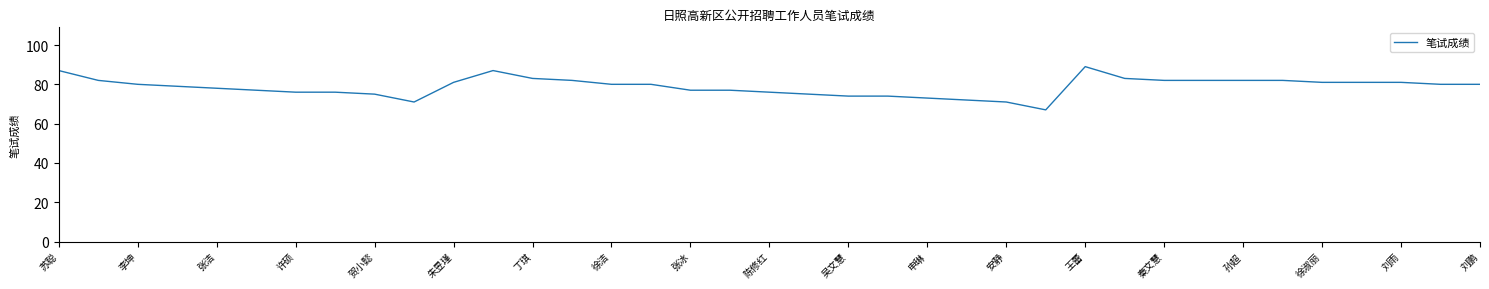

What is the average value?

79